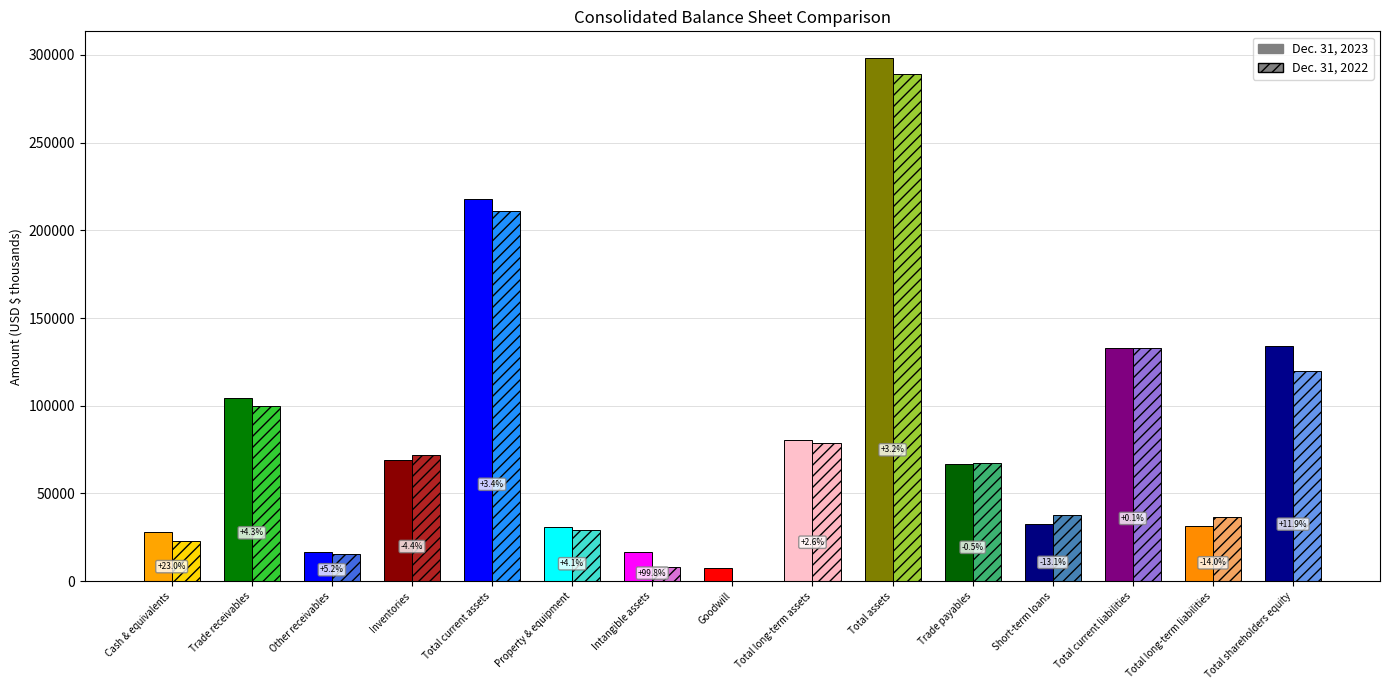

How many data points does each series have?

15